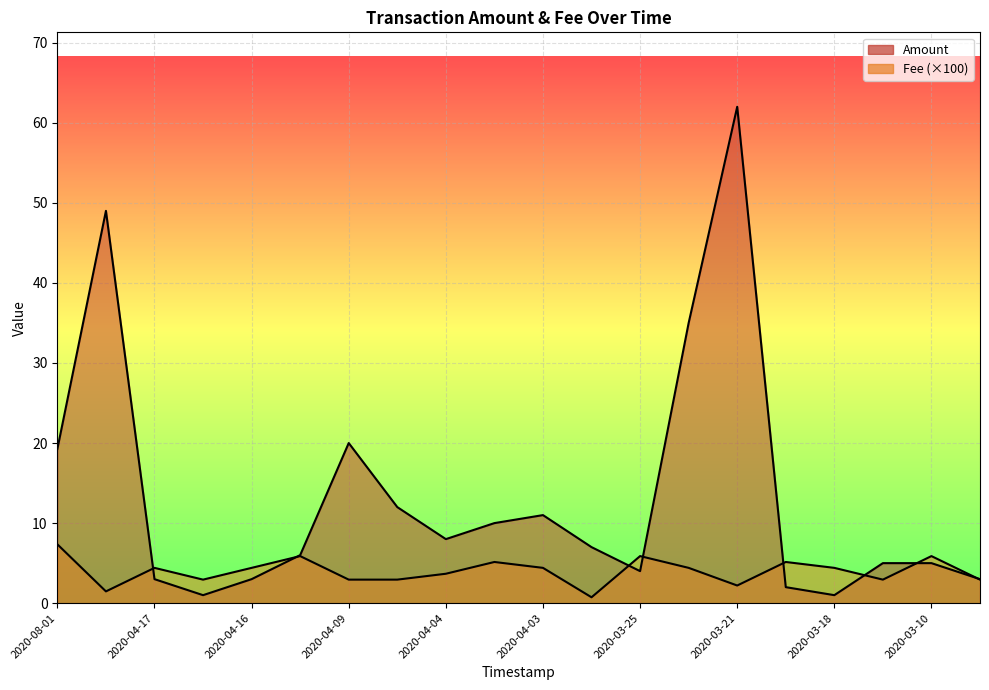

What is the value of the Fee point at the 8th from the left?

2.9